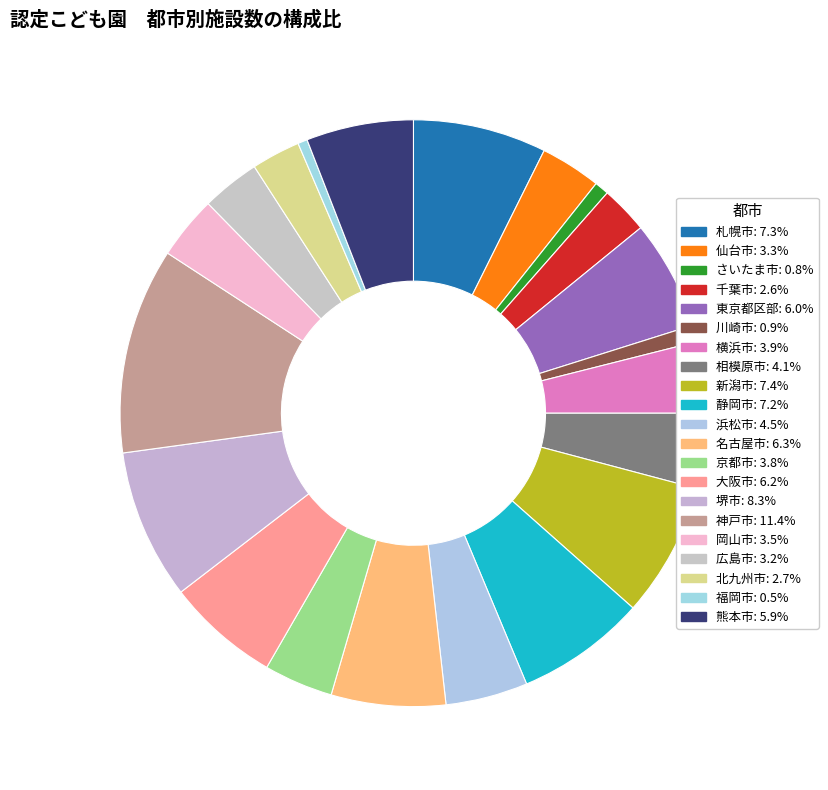

How many slices are in this pie chart?

21